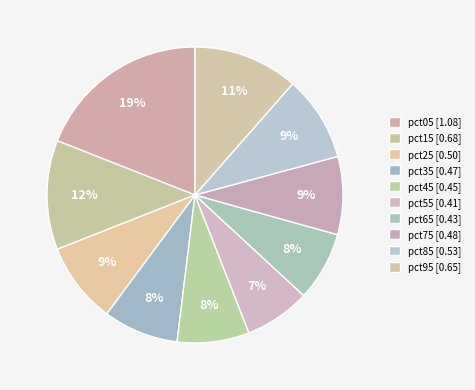

How many slices are in this pie chart?

10